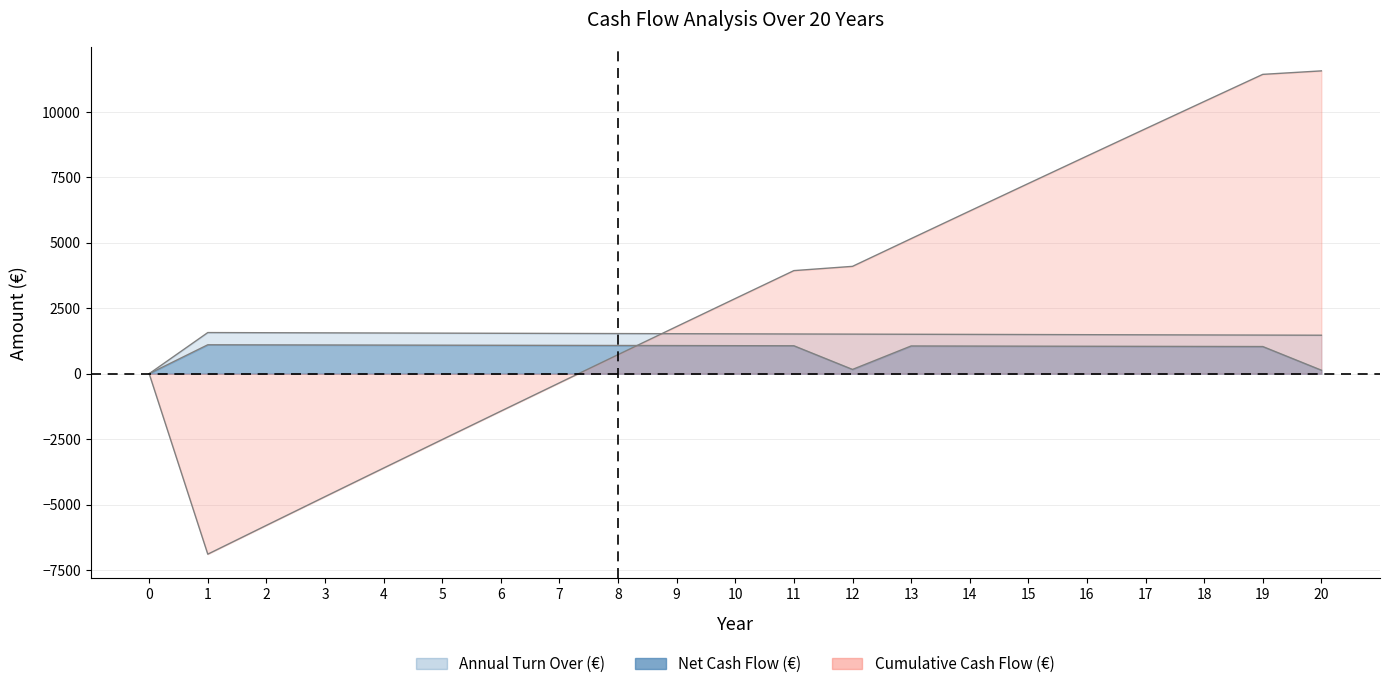

Reading right to left, transcribe all the data shown in this chart.

Annual Turn Over (€): 20=1469.6	19=1474.7	18=1479.9	17=1485.1	16=1490.3	15=1495.6	14=1500.8	13=1506.1	12=1511.4	11=1516.7	10=1522.0	9=1527.4	8=1532.7	7=1538.1	6=1543.5	5=1548.9	4=1554.4	3=1559.8	2=1565.3	1=1570.8	0=0.0
Net Cash Flow (€): 20=133.2	19=1036.9	18=1040.5	17=1044.2	16=1047.8	15=1051.5	14=1055.2	13=1058.9	12=162.6	11=1066.3	10=1070.1	9=1073.9	8=1077.6	7=1081.4	6=1085.2	5=1089.0	4=1092.8	3=1096.7	2=1100.5	1=1104.4	0=0.0
Cumulative Cash Flow (€): 20=11568.8	19=11435.5	18=10398.7	17=9358.2	16=8314.0	15=7266.2	14=6214.7	13=5159.5	12=4100.6	11=3938.0	10=2871.7	9=1801.6	8=727.7	7=-349.9	6=-1431.3	5=-2516.5	4=-3605.5	3=-4698.4	2=-5795.1	1=-6895.6	0=0.0